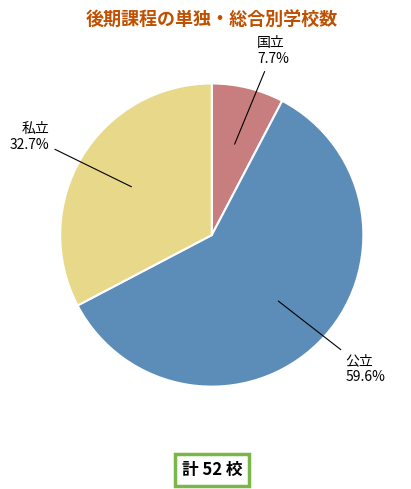

What is the majority slice?

公立